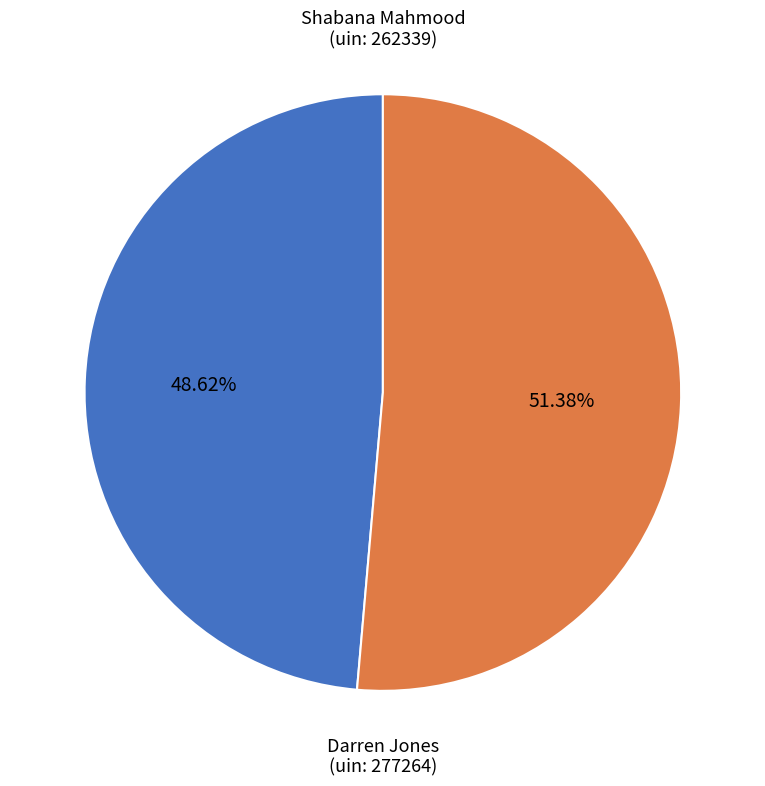

Rank the categories by value from lowest to highest.

Shabana Mahmood (uin: 262339), Darren Jones (uin: 277264)